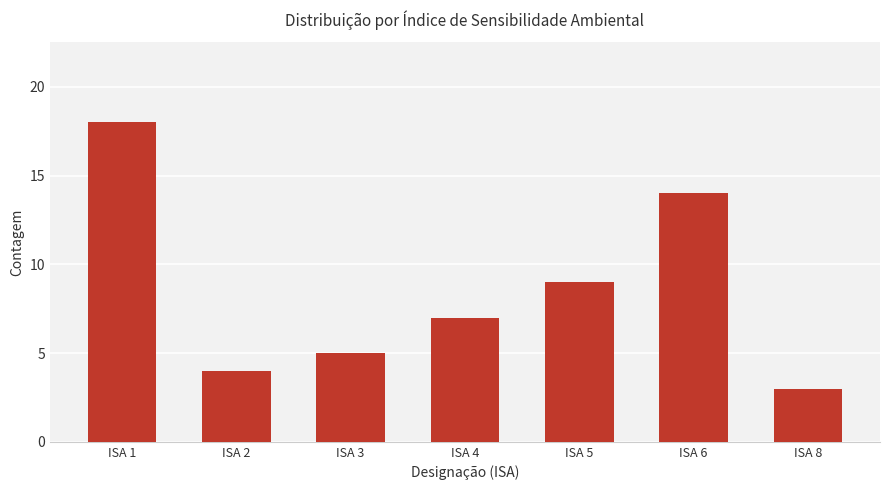

The chart shows a value of 9 at ISA 6. True or false?

False